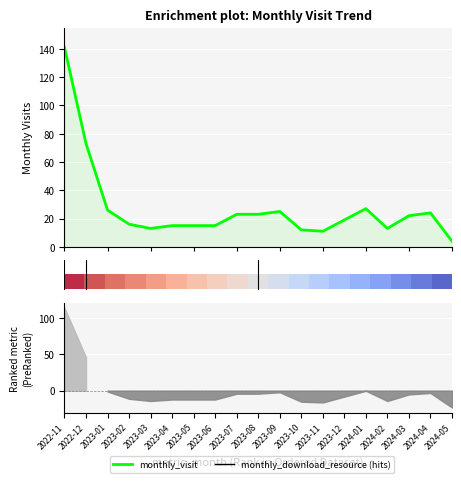

Count the number of categories in the chart.

19